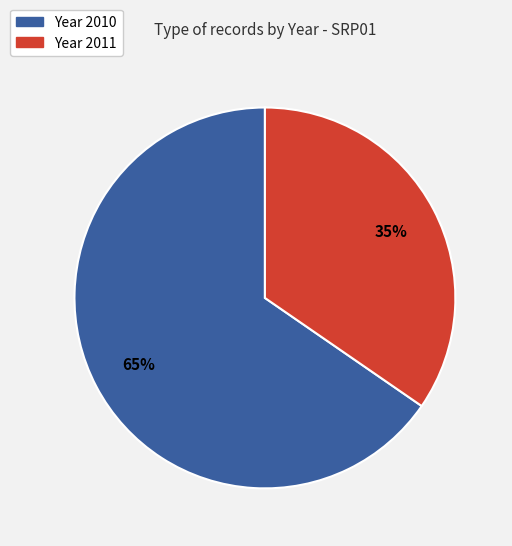

Is there any slice that represents more than half of the pie?

Yes